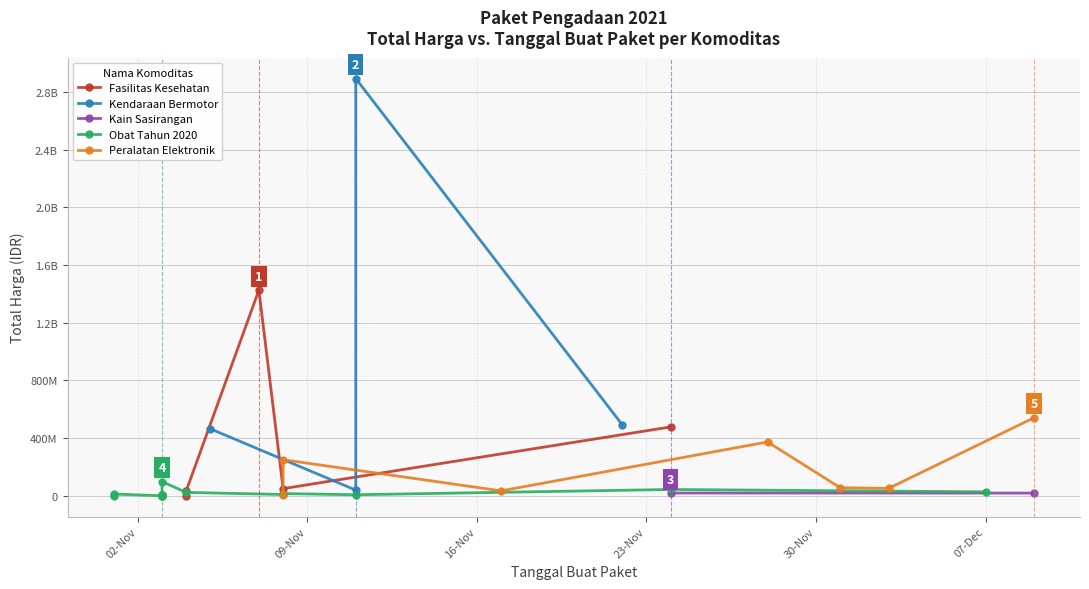

Rank the categories by value from lowest to highest.

16, 21, 19, 15, 5, 18, 29, 20, 23, 14, 22, 12, 24, 13, 11, 10, 26, 27, 4, 3, 30, 7, 25, 1, 33, 32, 17, 28, 31, 6, 2, 9, 34, 0, 8